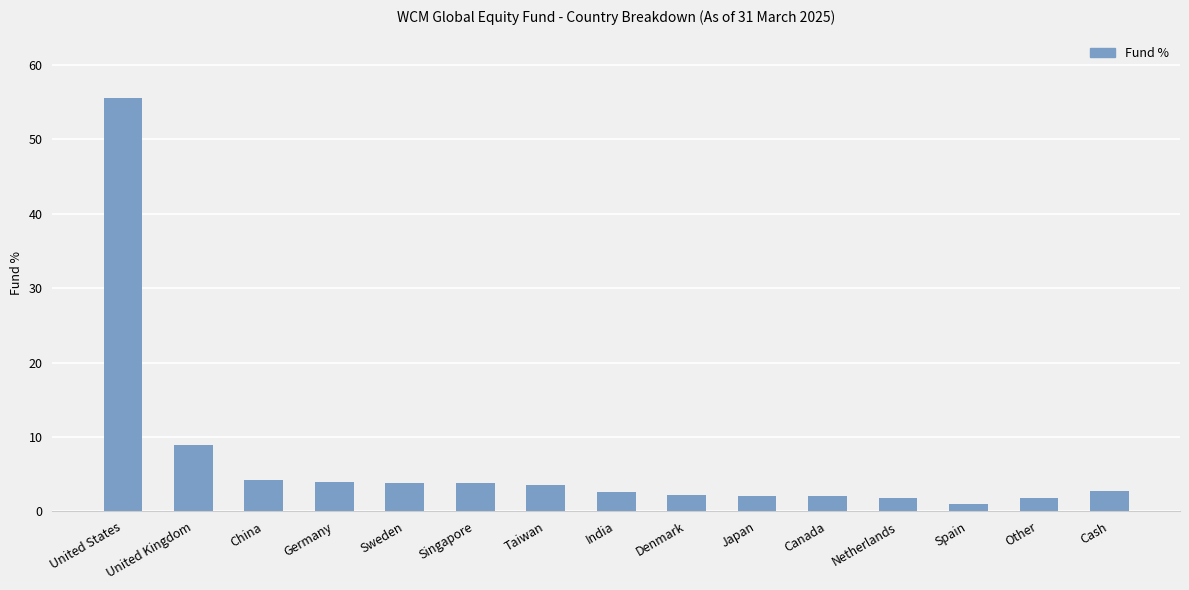

What is the minimum value shown in the chart?

1.0